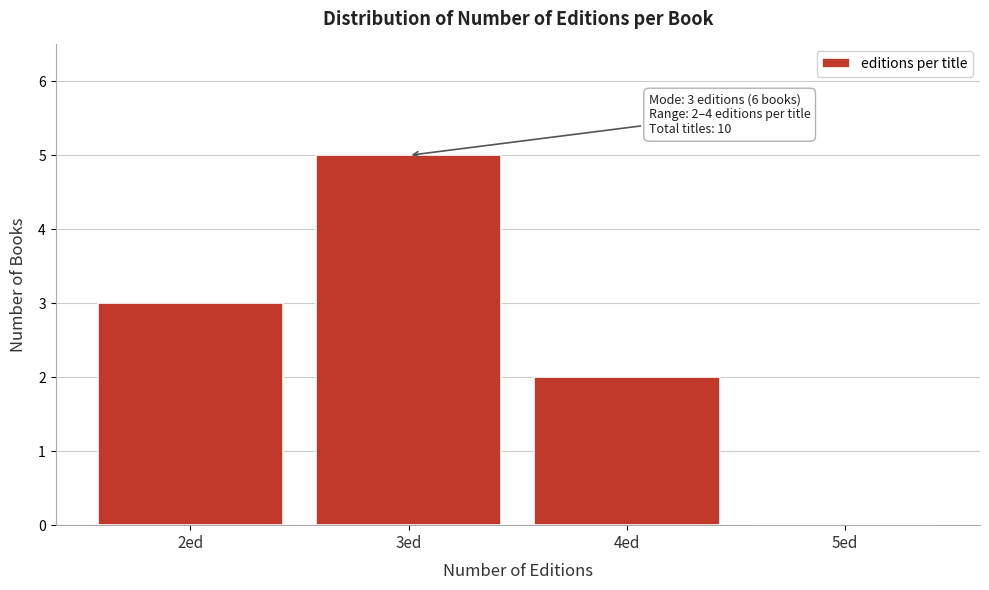

Over which range of the x-axis is the bar tallest?

2.5 to 3.5